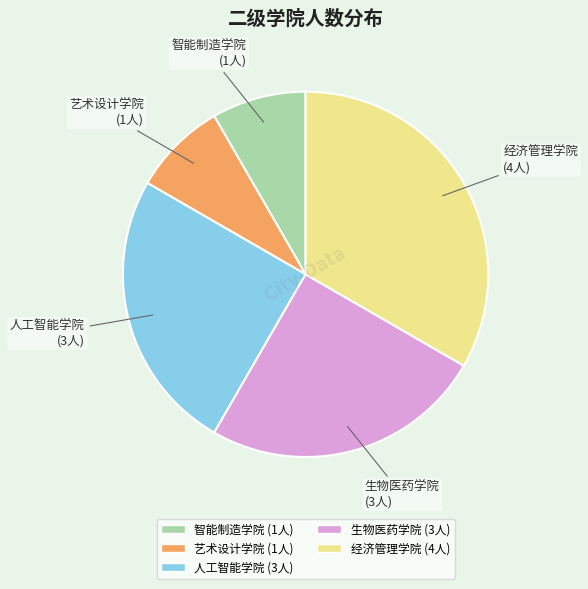

True or false: 智能制造学院 accounts for 15% of the total.

False